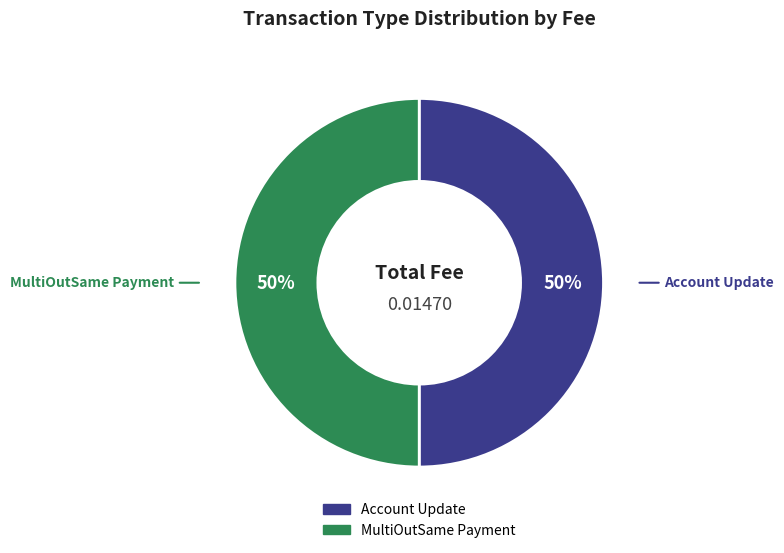

To the nearest percent, what is the average slice percentage?

50%